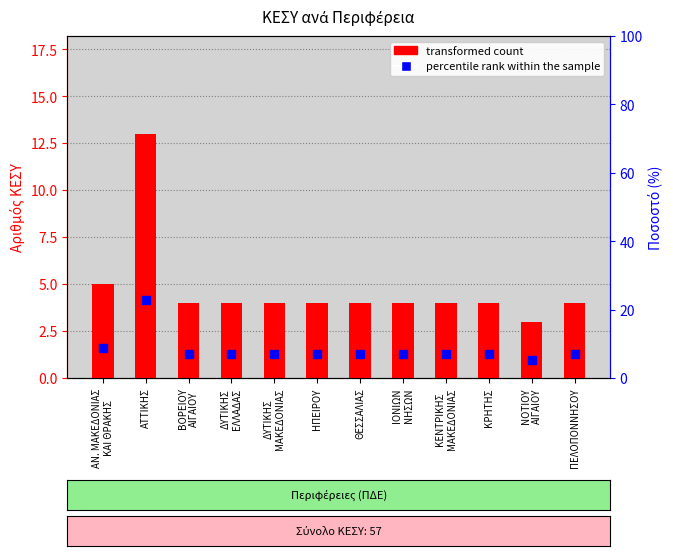

What is the total value across all series at ΑΝ. ΜΑΚΕΔΟΝΙΑΣ
ΚΑΙ ΘΡΑΚΗΣ?

13.8